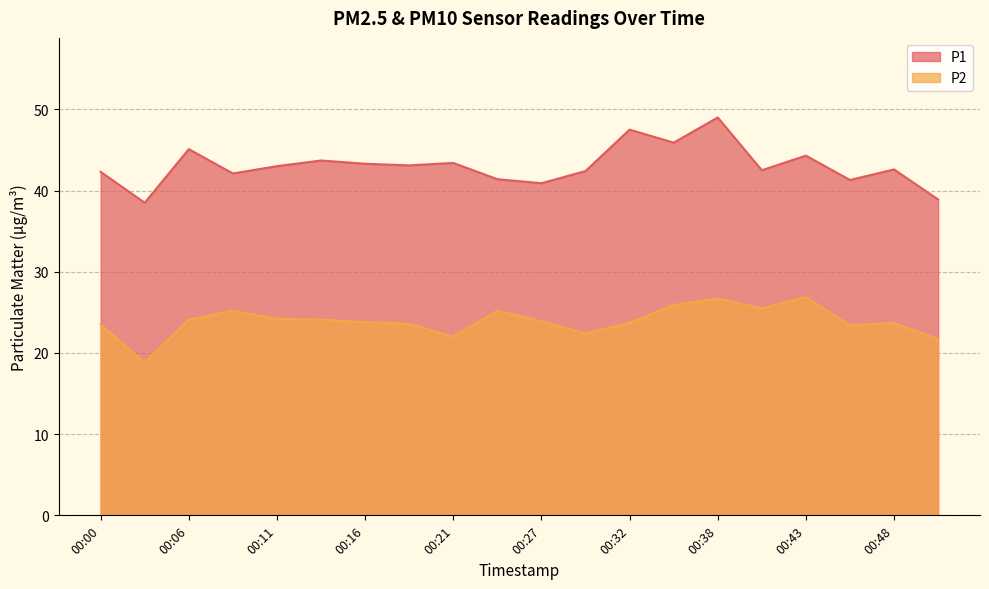

What is the highest value of the P1 series?

49.0